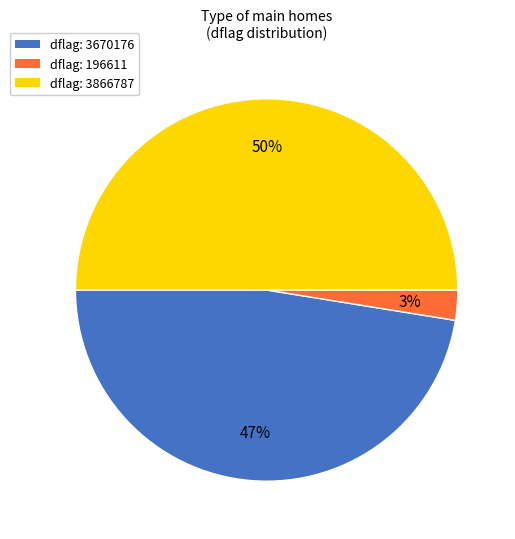

To the nearest percent, what is the difference between the largest and smallest slice percentages?

47%